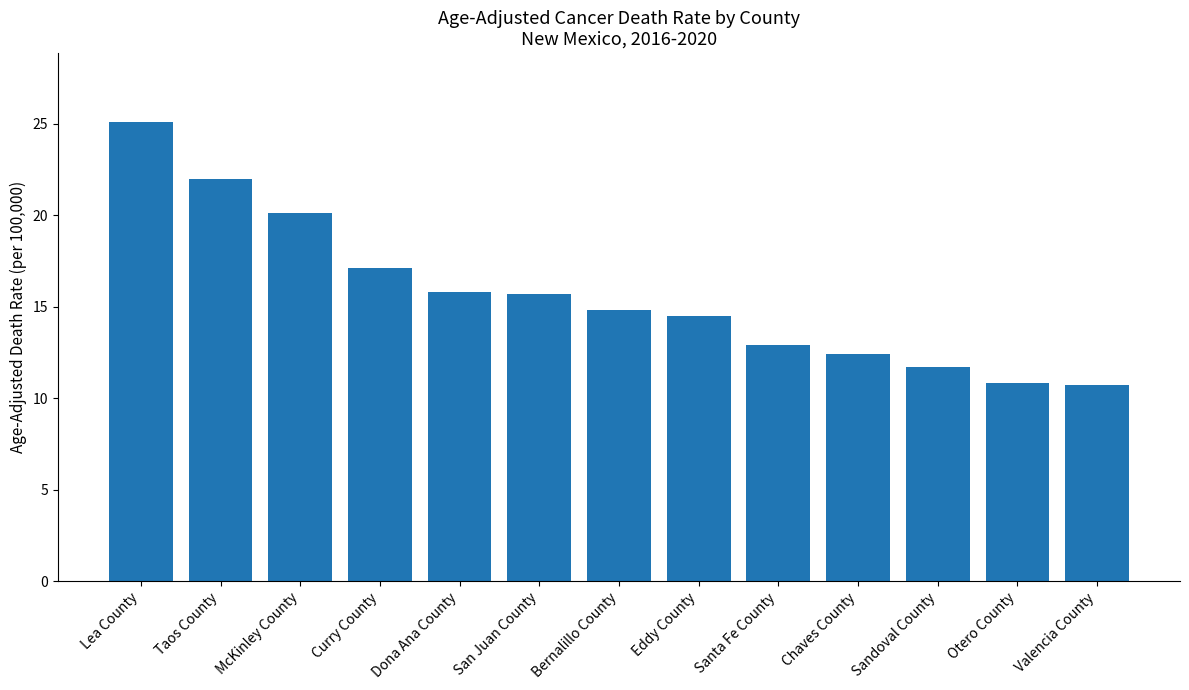

Does the chart contain stacked bars?

No